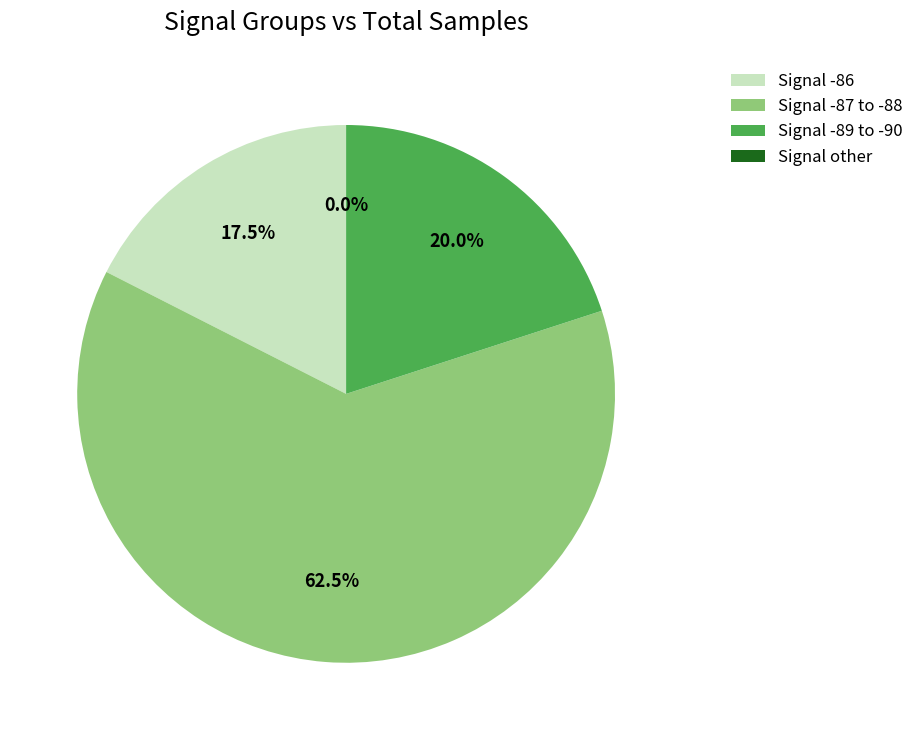

Between 4 and 1, which is larger?

1